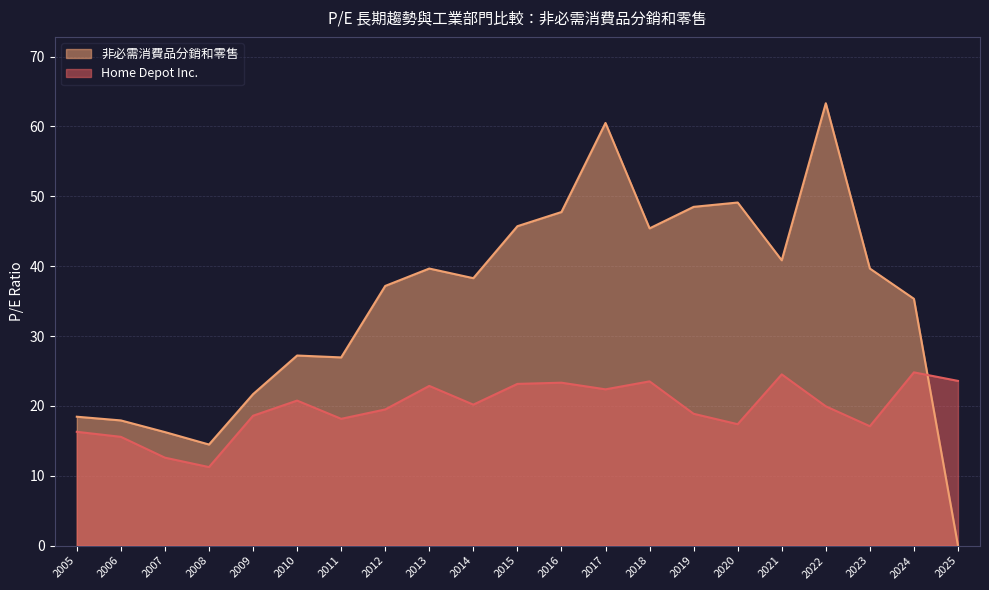

How many distinct data groups are displayed?

2